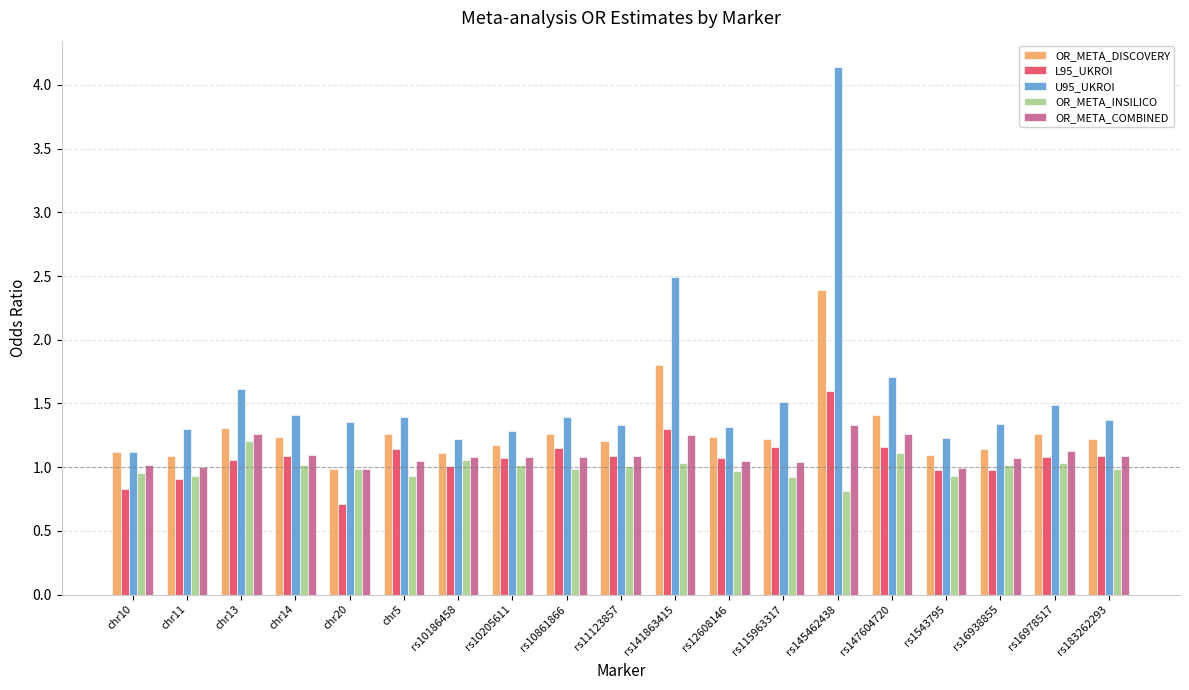

List the series in order of their peak value, highest first.

U95_UKROI, OR_META_DISCOVERY, L95_UKROI, OR_META_COMBINED, OR_META_INSILICO